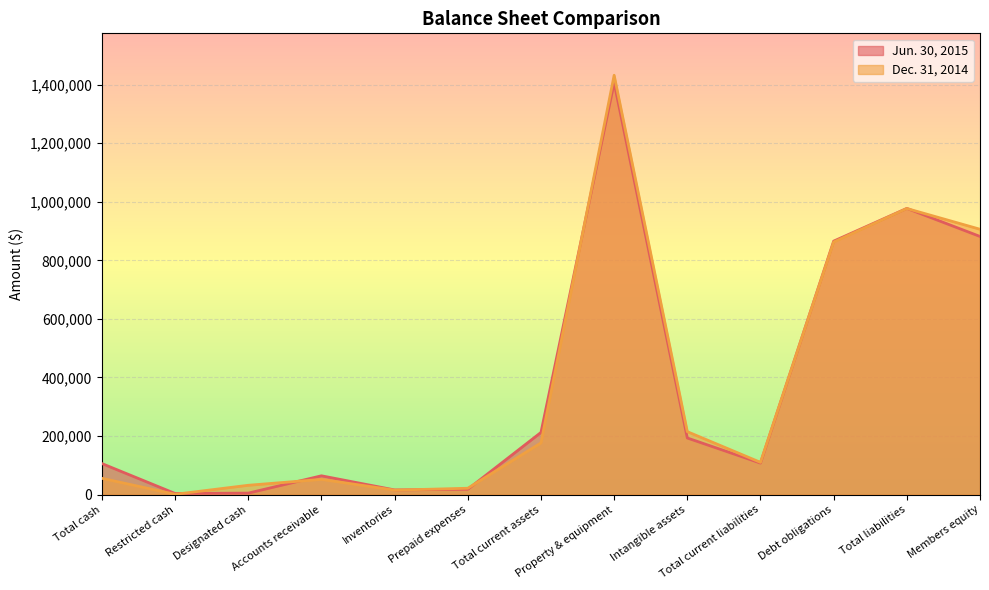

Which series has the widest spread of values?

Dec. 31, 2014